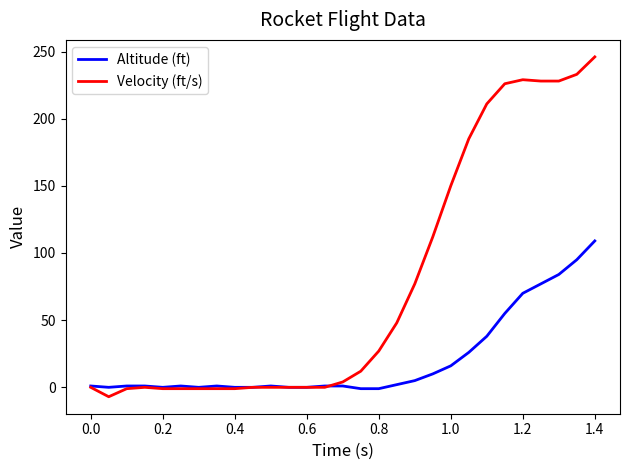

Which series has the largest range (max minus min)?

Velocity (ft/s)